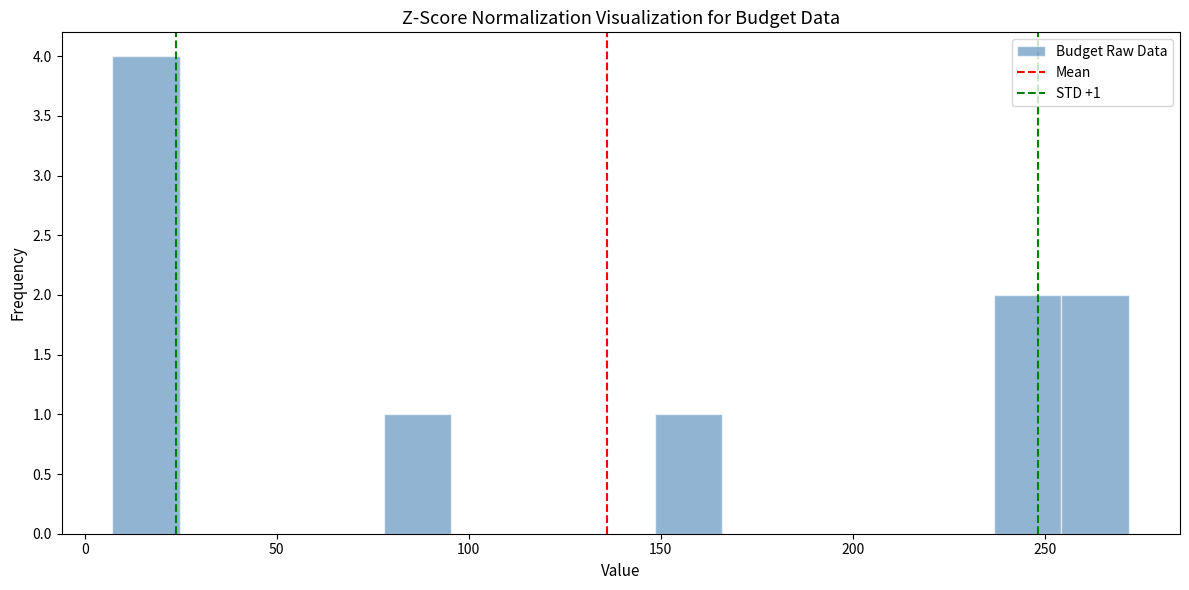

Around what value on the x-axis is the tallest bar? Give the approximate position of its centre, as read against the axis.

15